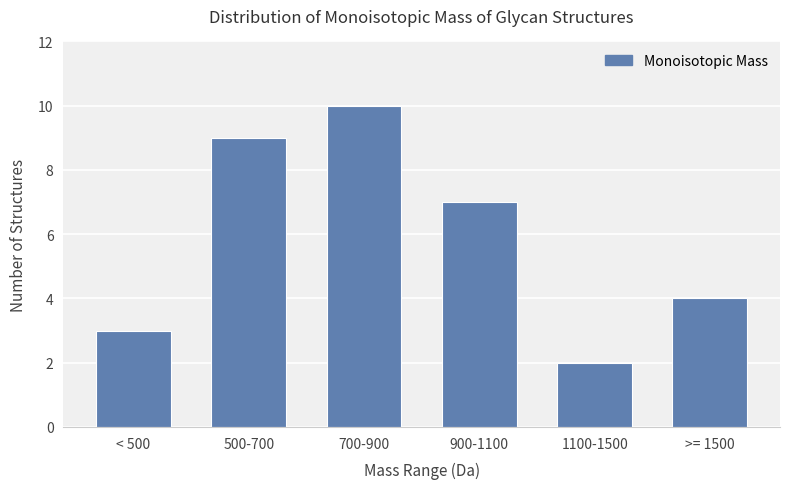

What is the average value?

6